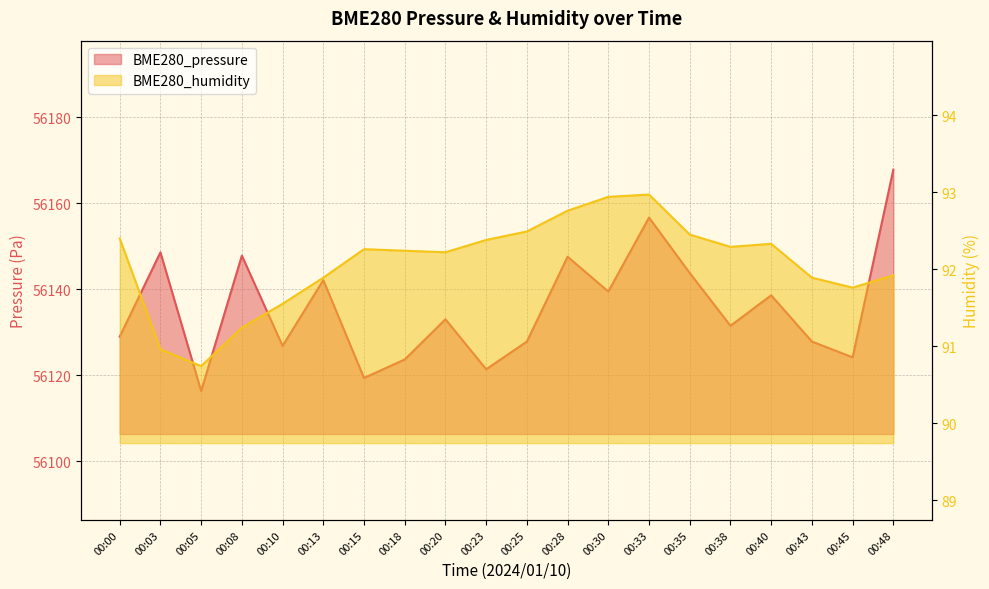

What is the difference between the highest and lowest values at 00:13?

56050.3